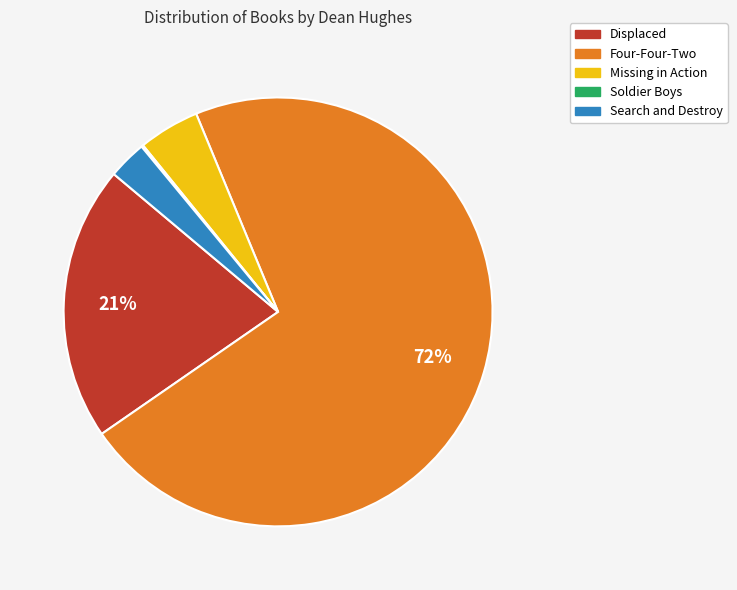

Is it true that Displaced is 21% of the pie?

True